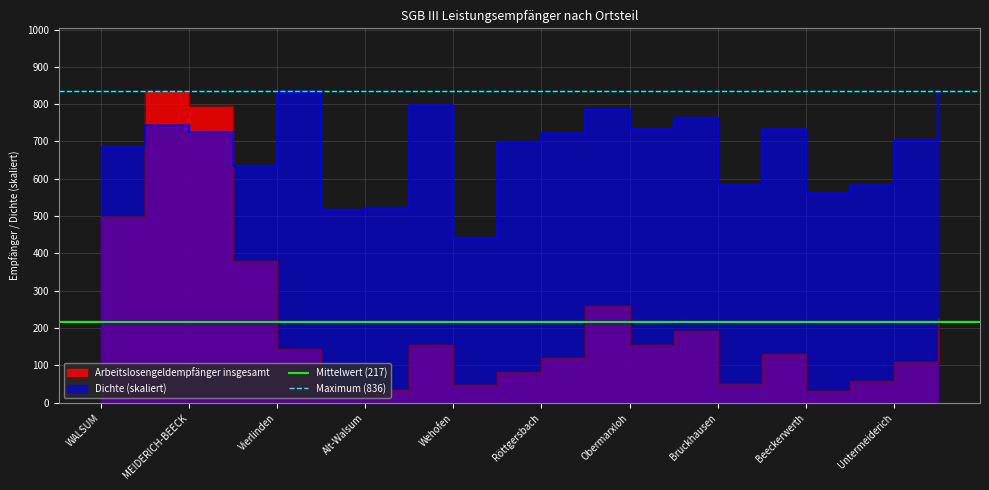

What is the label of the 2nd point from the right?

WALSUM